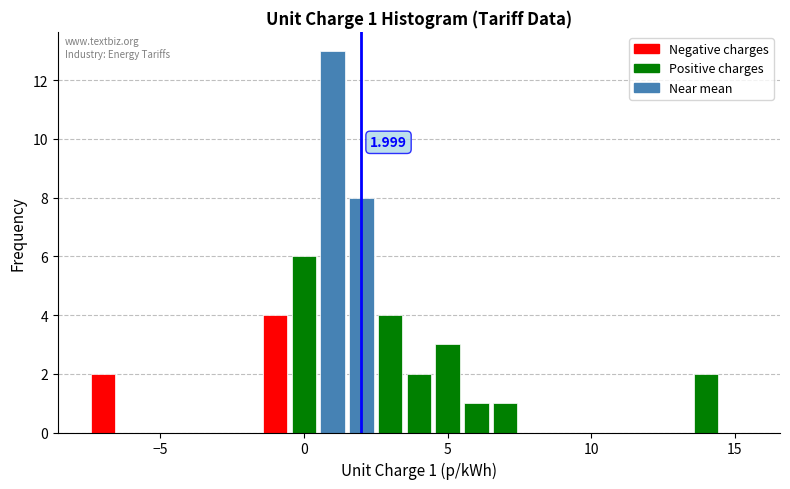

Read against the x-axis, roughly where is the centre of the tallest bar?

1.0